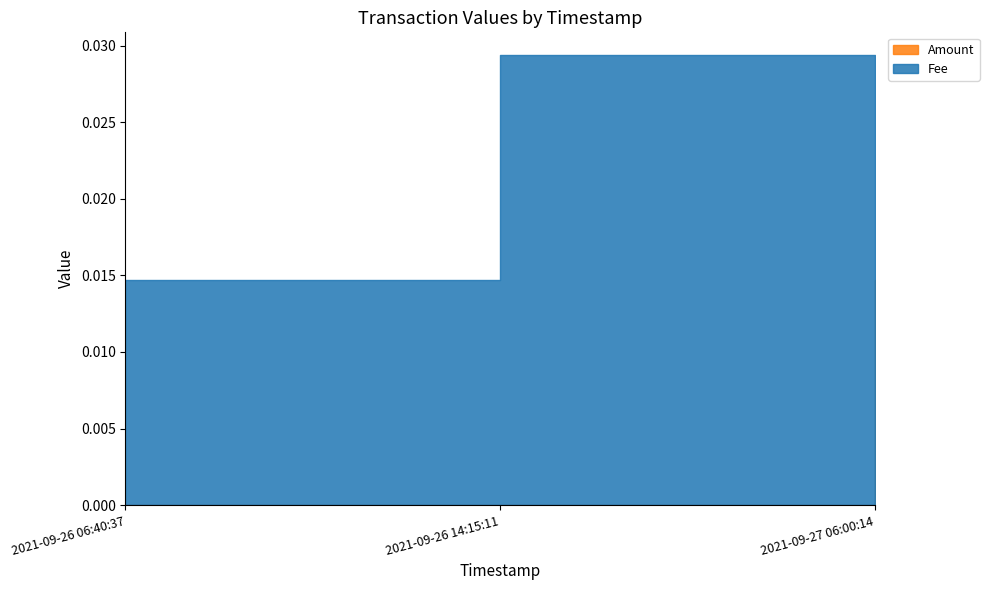

The Amount series shows 0.0 at 2021-09-26 06:40:37. True or false?

True